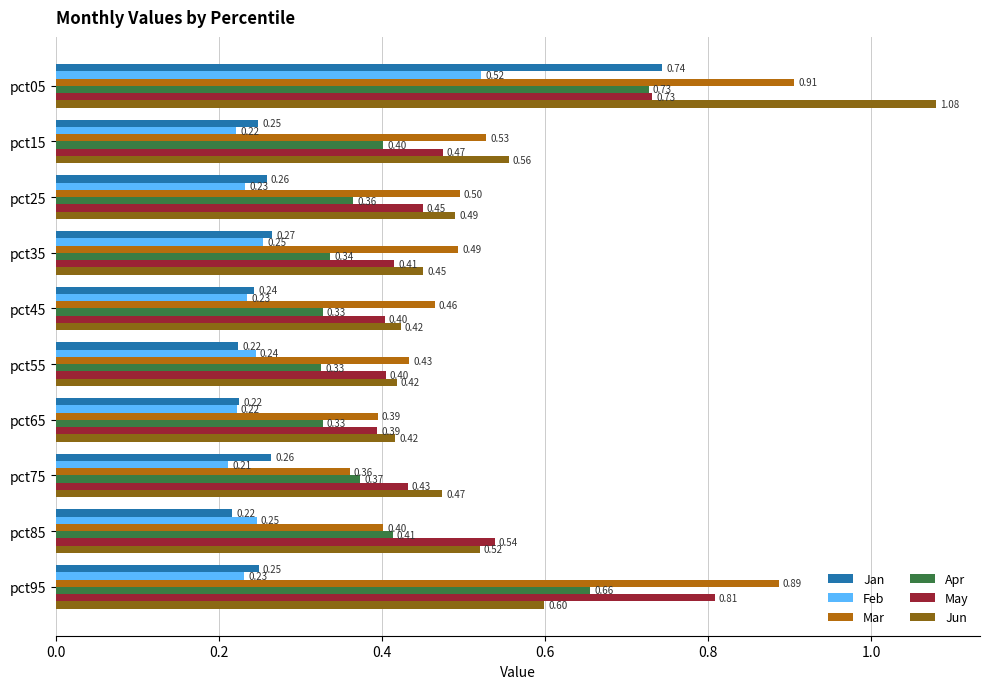

What are all the series names shown in the legend?

Jan, Feb, Mar, Apr, May, Jun